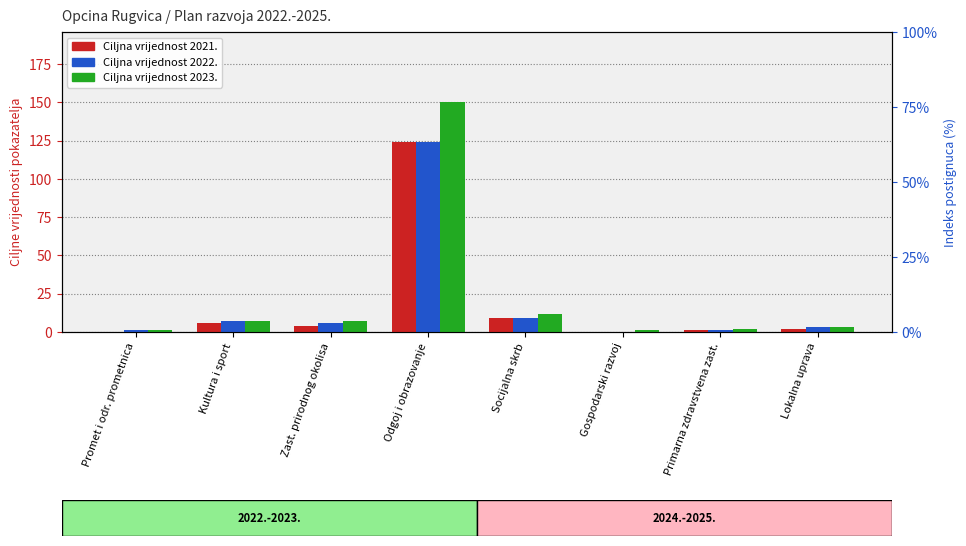

At how many categories does at least one series exceed 87?

1